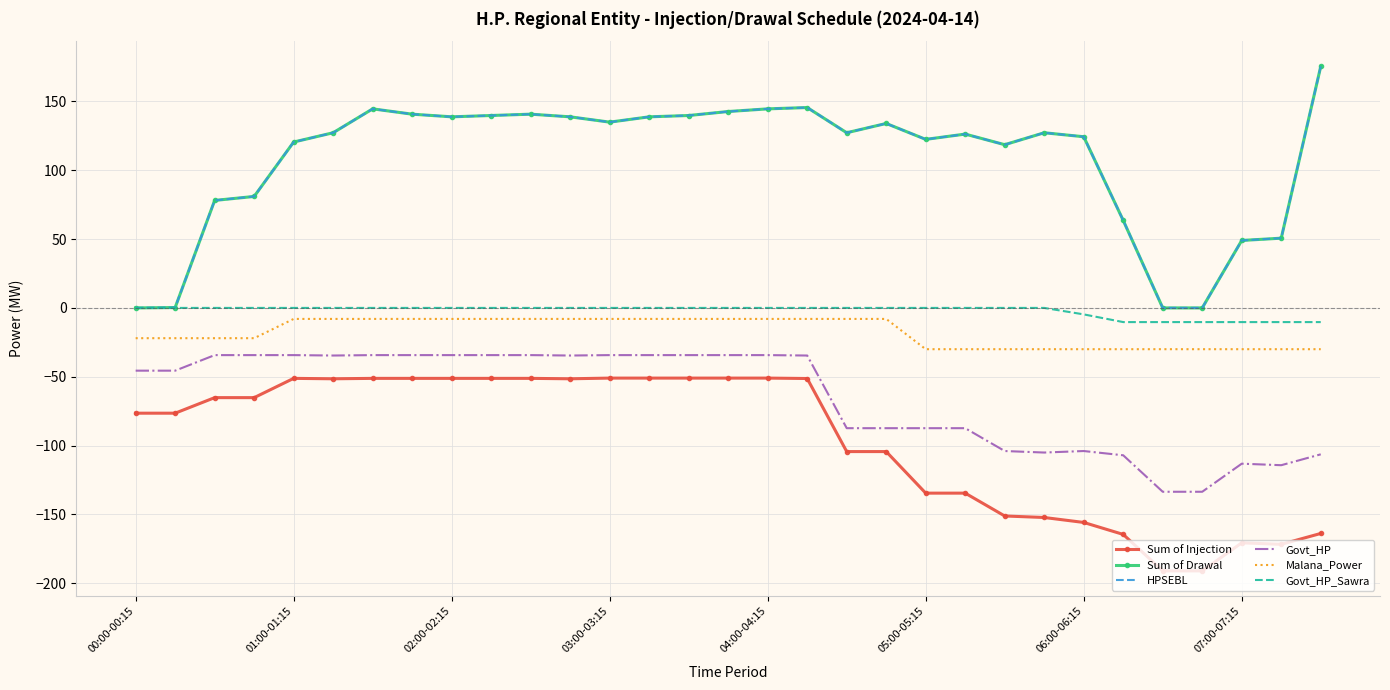

Which category has the lowest value in the Govt_HP series?

26